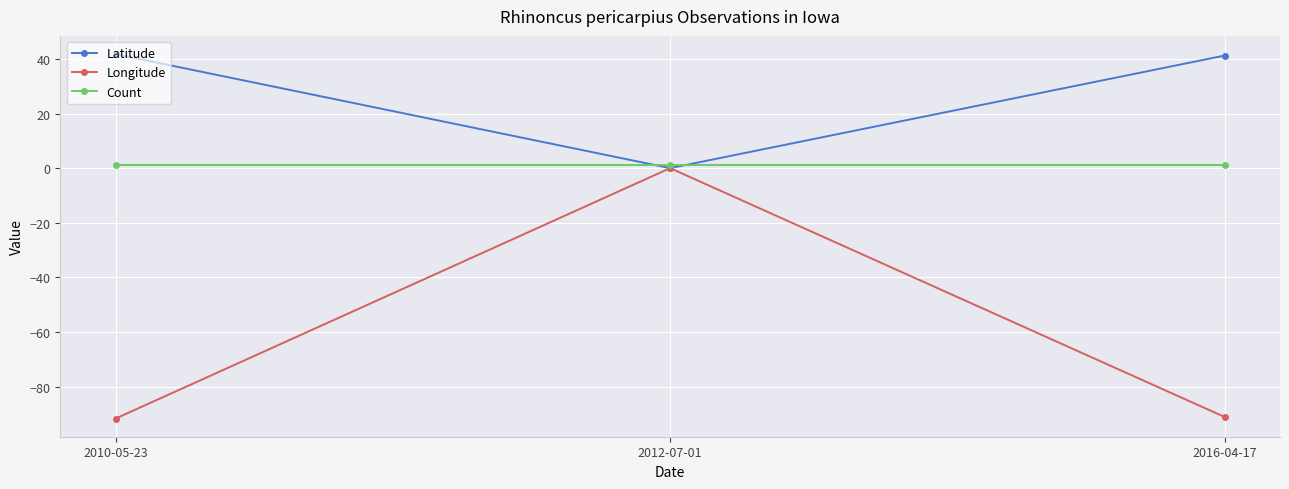

How many values in the Longitude series are below -91?

2